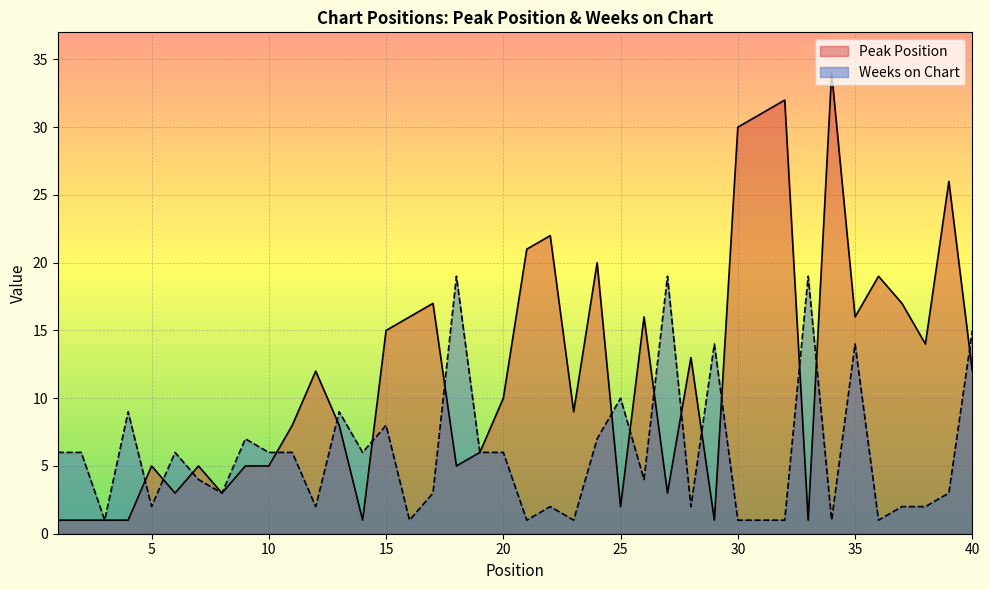

How many lines are shown in the chart?

2